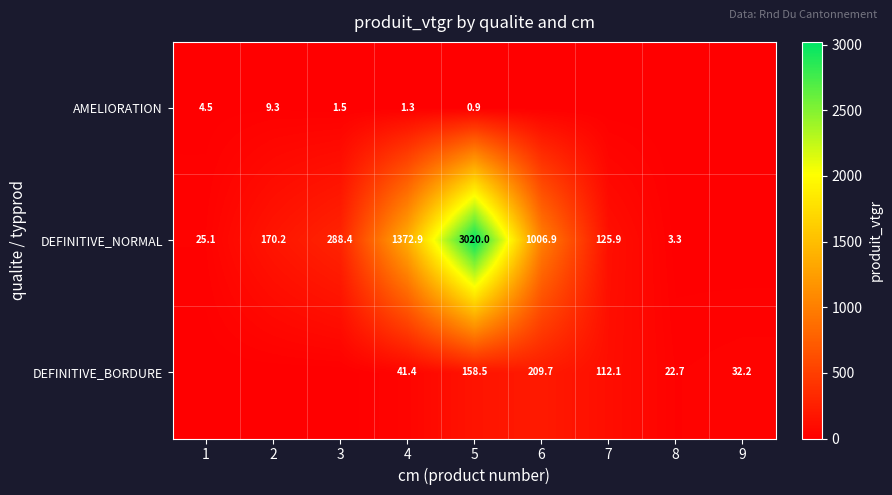

At 4, list the series in order from smallest to largest.

AMELIORATION, DEFINITIVE_BORDURE, DEFINITIVE_NORMAL